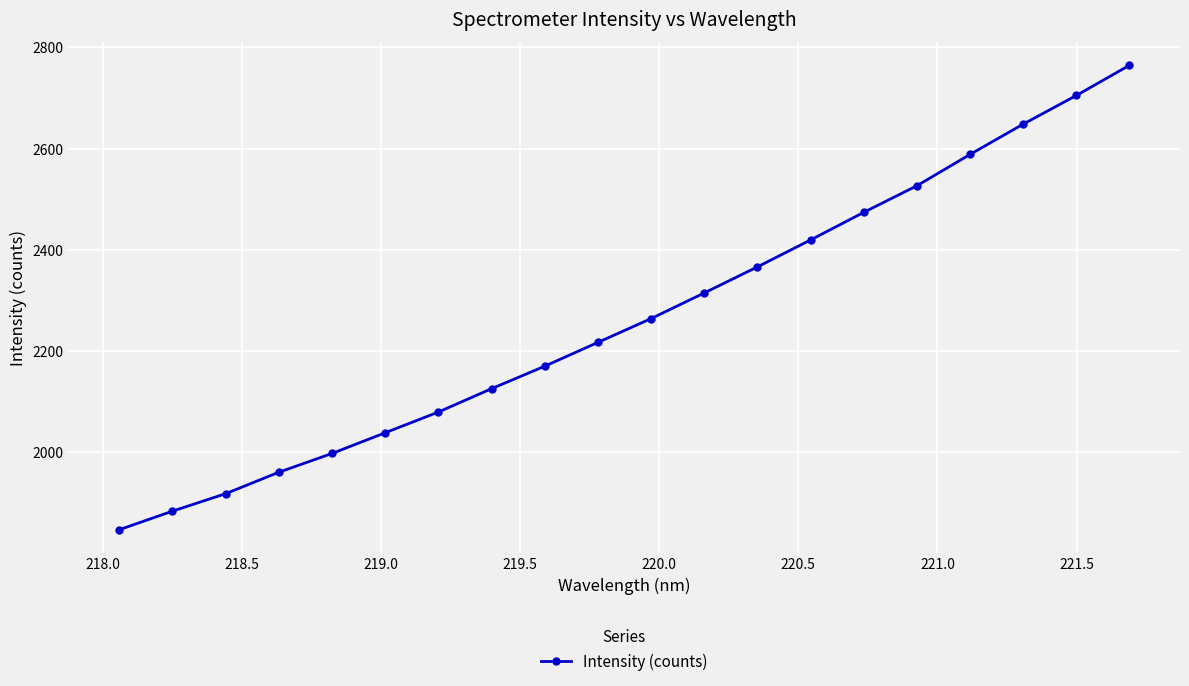

True or false: there are more than 0 points higher than both neighbors.

False